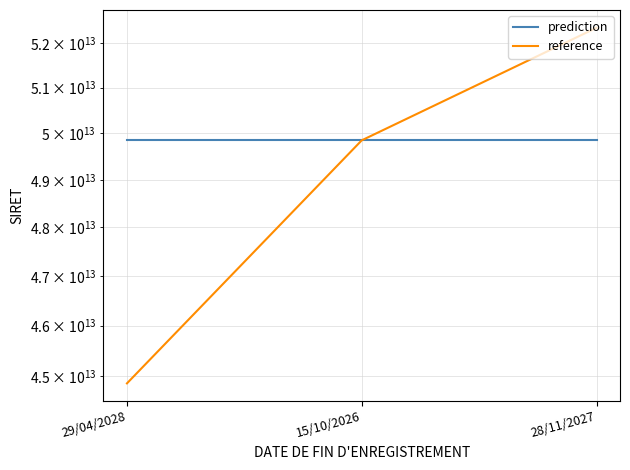

At how many categories does at least one series exceed 47749308766340?

3